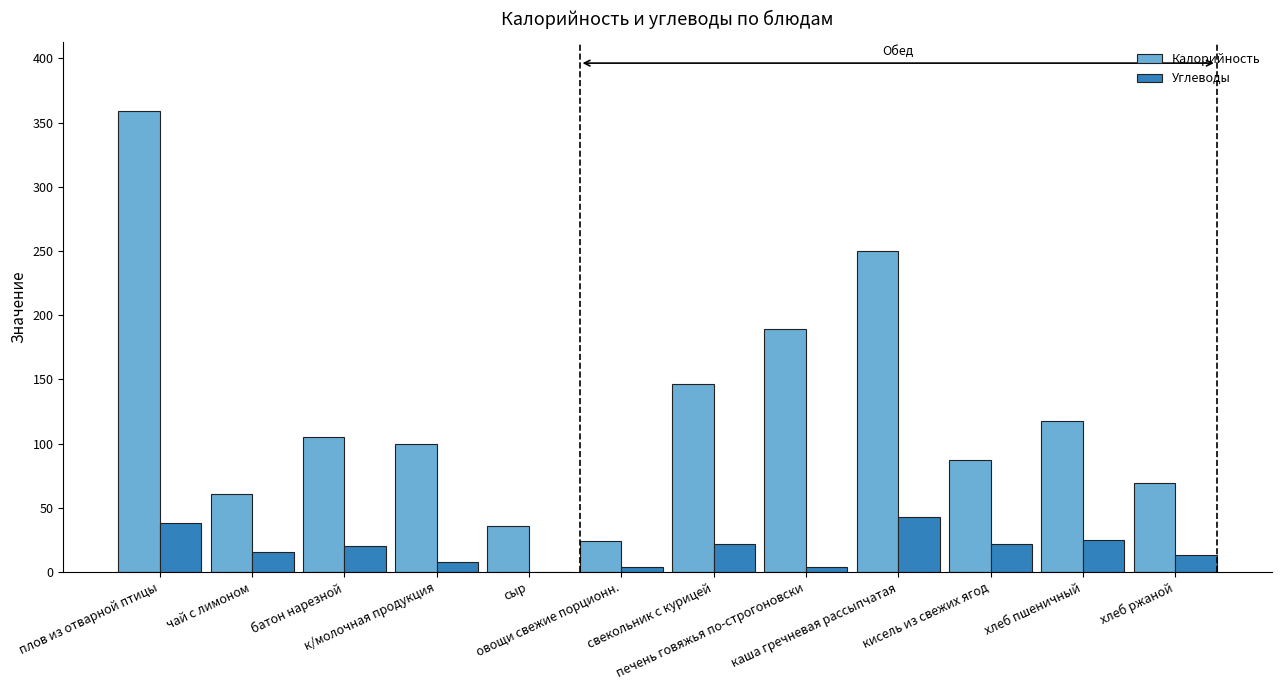

What is the sum of the Углеводы values at овощи свежие порционн. and чай с лимоном?

19.0